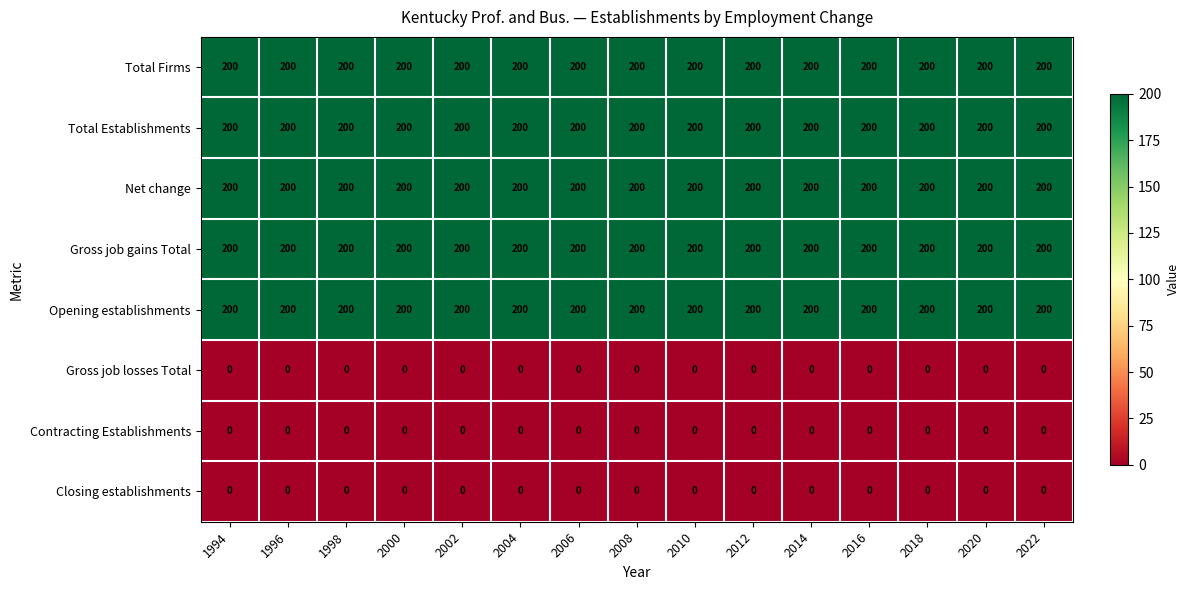

What is the total value across all series at 2016?

1000